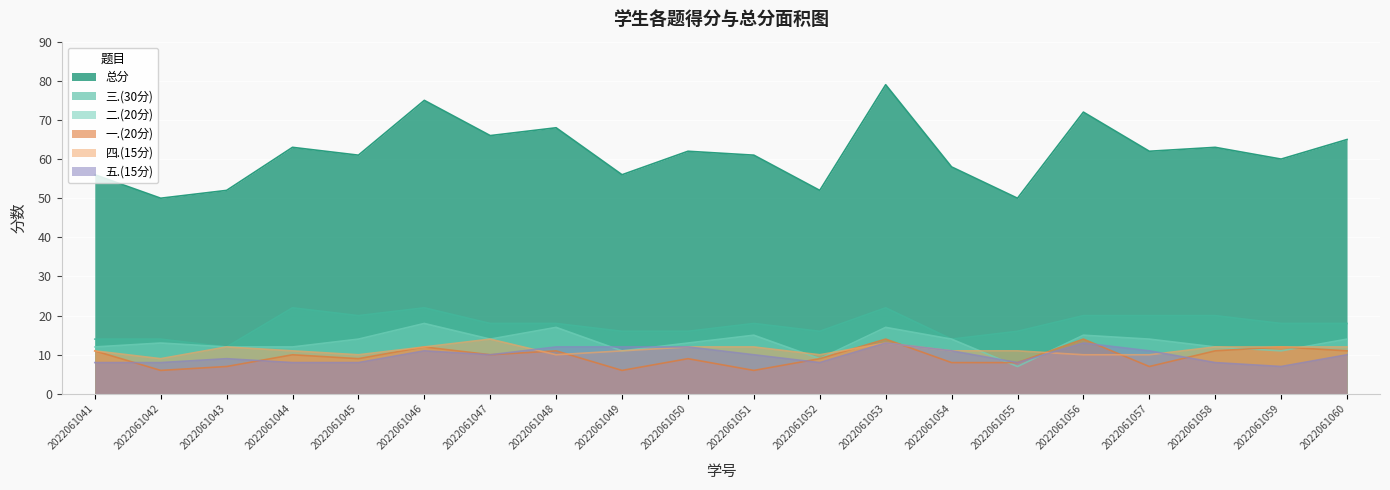

What is the maximum value shown in the chart?

79